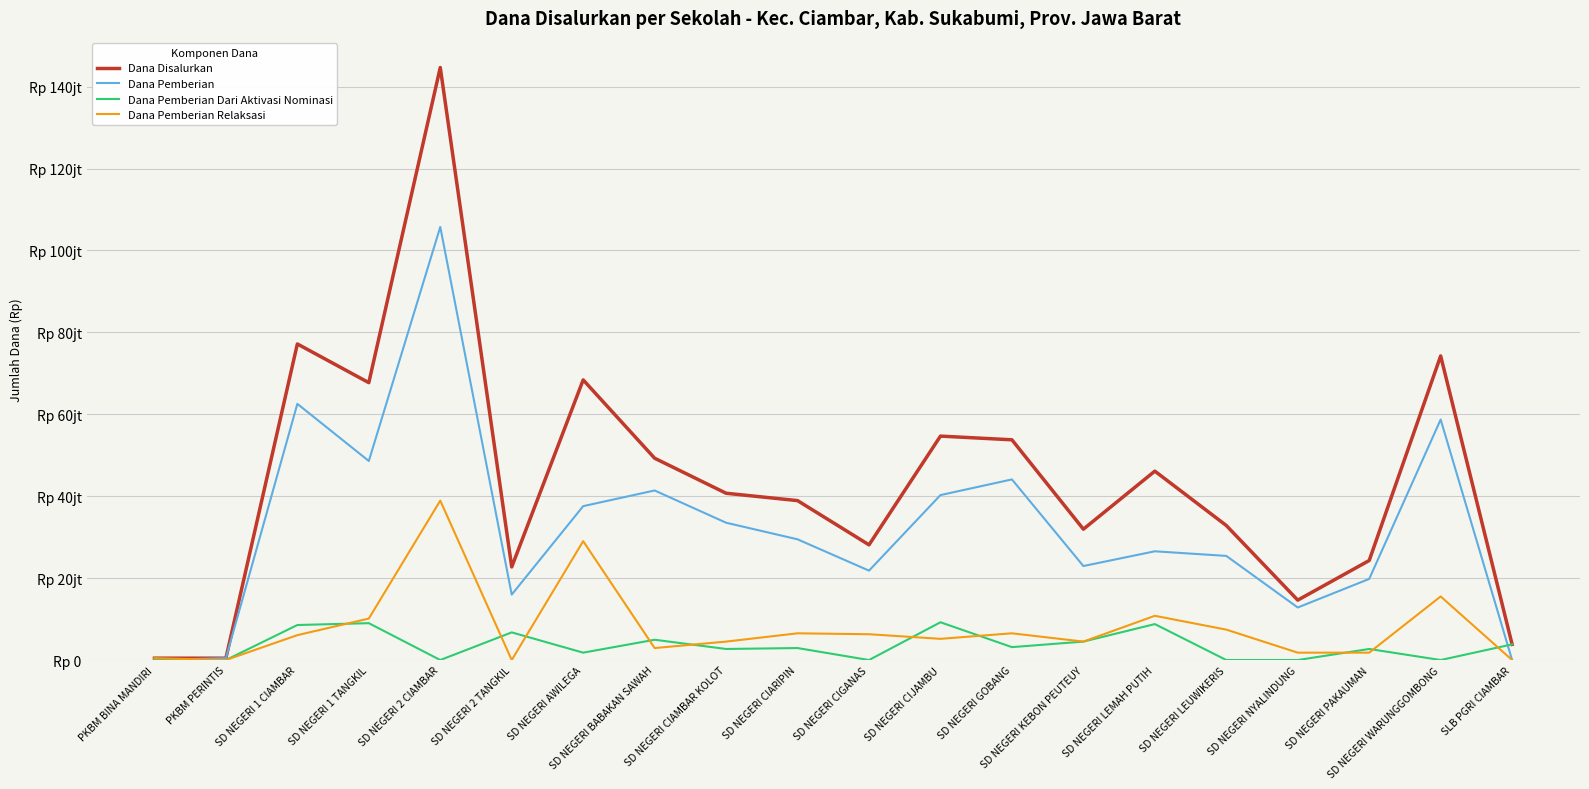

Reading left to right, list all the values displayed in this chart.

Dana Disalurkan: PKBM BINA MANDIRI=450000	PKBM PERINTIS=450000	SD NEGERI 1 CIAMBAR=77175000	SD NEGERI 1 TANGKIL=67725000	SD NEGERI 2 CIAMBAR=144675000	SD NEGERI 2 TANGKIL=22725000	SD NEGERI AWILEGA=68400000	SD NEGERI BABAKAN SAWAH=49275000	SD NEGERI CIAMBAR KOLOT=40725000	SD NEGERI CIARIPIN=38925000	SD NEGERI CIGANAS=28125000	SD NEGERI CIJAMBU=54675000	SD NEGERI GOBANG=53775000	SD NEGERI KEBON PEUTEUY=31950000	SD NEGERI LEMAH PUTIH=46125000	SD NEGERI LEUWIKERIS=32850000	SD NEGERI NYALINDUNG=14625000	SD NEGERI PAKAUMAN=24300000	SD NEGERI WARUNGGOMBONG=74250000	SLB PGRI CIAMBAR=3825000
Dana Pemberian: PKBM BINA MANDIRI=0	PKBM PERINTIS=450000	SD NEGERI 1 CIAMBAR=62550000	SD NEGERI 1 TANGKIL=48600000	SD NEGERI 2 CIAMBAR=105750000	SD NEGERI 2 TANGKIL=15975000	SD NEGERI AWILEGA=37575000	SD NEGERI BABAKAN SAWAH=41400000	SD NEGERI CIAMBAR KOLOT=33525000	SD NEGERI CIARIPIN=29475000	SD NEGERI CIGANAS=21825000	SD NEGERI CIJAMBU=40275000	SD NEGERI GOBANG=44100000	SD NEGERI KEBON PEUTEUY=22950000	SD NEGERI LEMAH PUTIH=26550000	SD NEGERI LEUWIKERIS=25425000	SD NEGERI NYALINDUNG=12825000	SD NEGERI PAKAUMAN=19800000	SD NEGERI WARUNGGOMBONG=58725000	SLB PGRI CIAMBAR=0
Dana Pemberian Dari Aktivasi Nominasi: PKBM BINA MANDIRI=0	PKBM PERINTIS=0	SD NEGERI 1 CIAMBAR=8550000	SD NEGERI 1 TANGKIL=9000000	SD NEGERI 2 CIAMBAR=0	SD NEGERI 2 TANGKIL=6750000	SD NEGERI AWILEGA=1800000	SD NEGERI BABAKAN SAWAH=4950000	SD NEGERI CIAMBAR KOLOT=2700000	SD NEGERI CIARIPIN=2925000	SD NEGERI CIGANAS=0	SD NEGERI CIJAMBU=9225000	SD NEGERI GOBANG=3150000	SD NEGERI KEBON PEUTEUY=4500000	SD NEGERI LEMAH PUTIH=8775000	SD NEGERI LEUWIKERIS=0	SD NEGERI NYALINDUNG=0	SD NEGERI PAKAUMAN=2700000	SD NEGERI WARUNGGOMBONG=0	SLB PGRI CIAMBAR=3825000
Dana Pemberian Relaksasi: PKBM BINA MANDIRI=450000	PKBM PERINTIS=0	SD NEGERI 1 CIAMBAR=6075000	SD NEGERI 1 TANGKIL=10125000	SD NEGERI 2 CIAMBAR=38925000	SD NEGERI 2 TANGKIL=0	SD NEGERI AWILEGA=29025000	SD NEGERI BABAKAN SAWAH=2925000	SD NEGERI CIAMBAR KOLOT=4500000	SD NEGERI CIARIPIN=6525000	SD NEGERI CIGANAS=6300000	SD NEGERI CIJAMBU=5175000	SD NEGERI GOBANG=6525000	SD NEGERI KEBON PEUTEUY=4500000	SD NEGERI LEMAH PUTIH=10800000	SD NEGERI LEUWIKERIS=7425000	SD NEGERI NYALINDUNG=1800000	SD NEGERI PAKAUMAN=1800000	SD NEGERI WARUNGGOMBONG=15525000	SLB PGRI CIAMBAR=0